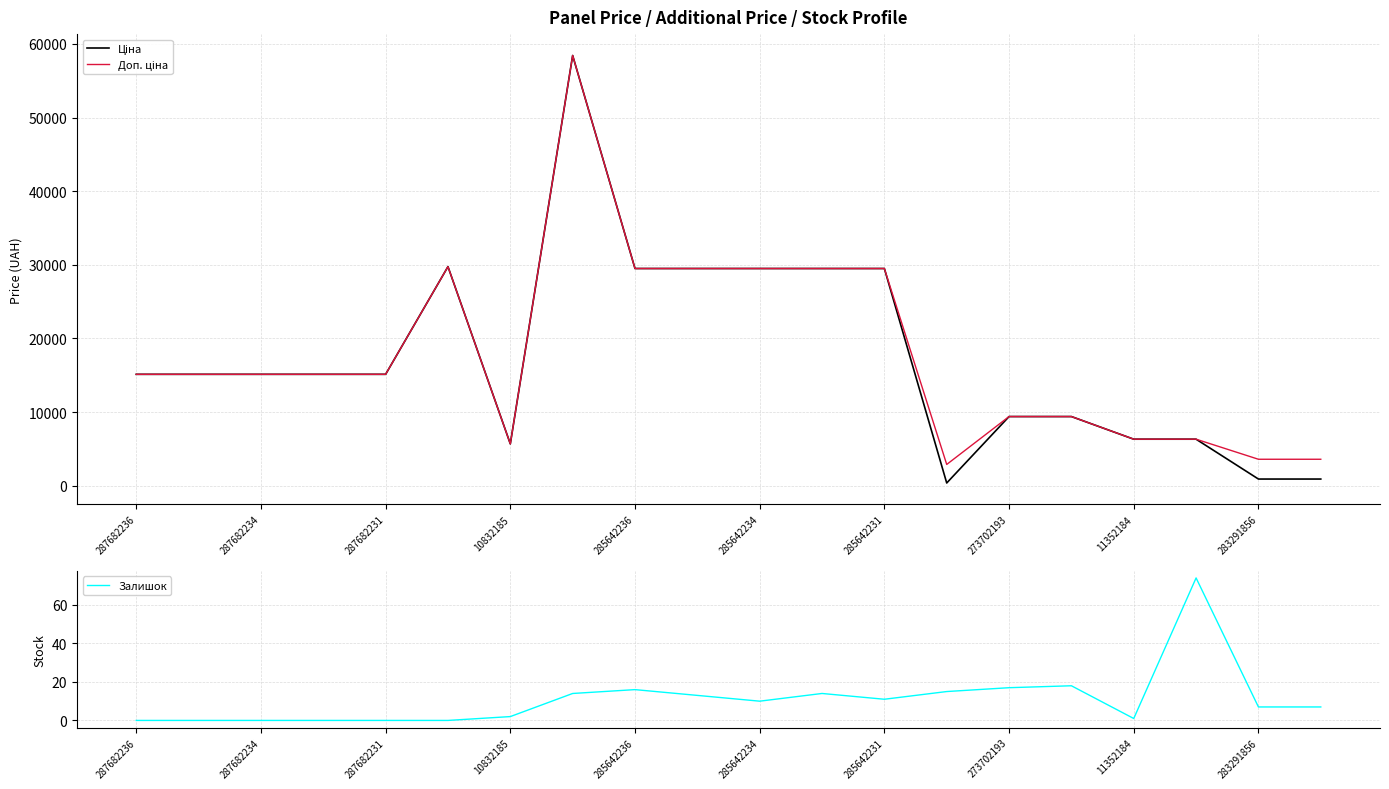

The Залишок series shows 5.6 at 285642234. True or false?

False